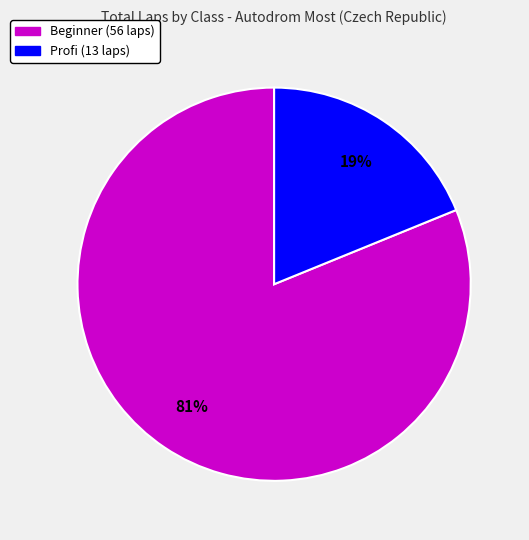

To the nearest percent, what is the average slice percentage?

50%